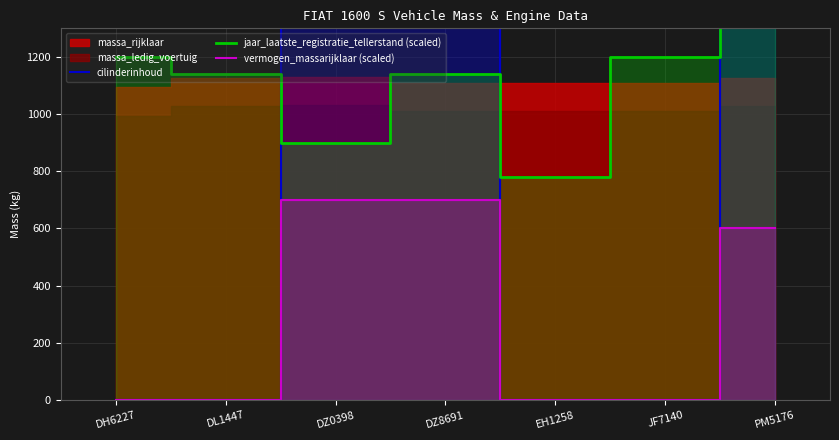

What is the sum of the jaar_laatste_registratie_tellerstand (scaled) values at DL1447 and JF7140?

2340.0